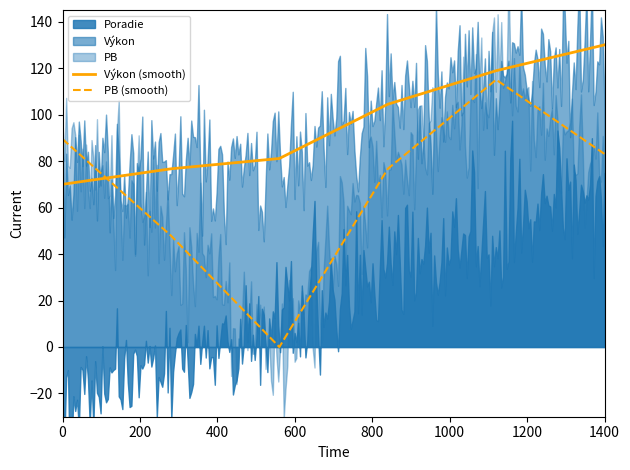

The value of PB (smooth) at 1400 is 17.0. True or false?

False